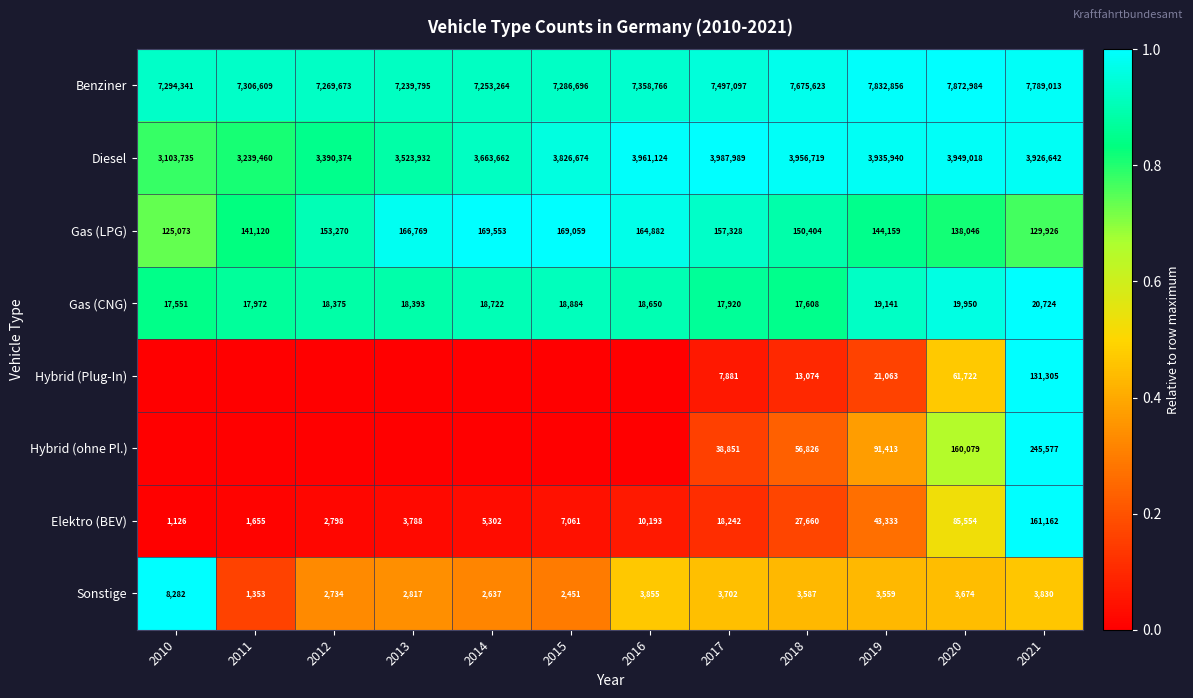

The Gas (CNG) series shows 19950 at 2020. True or false?

True